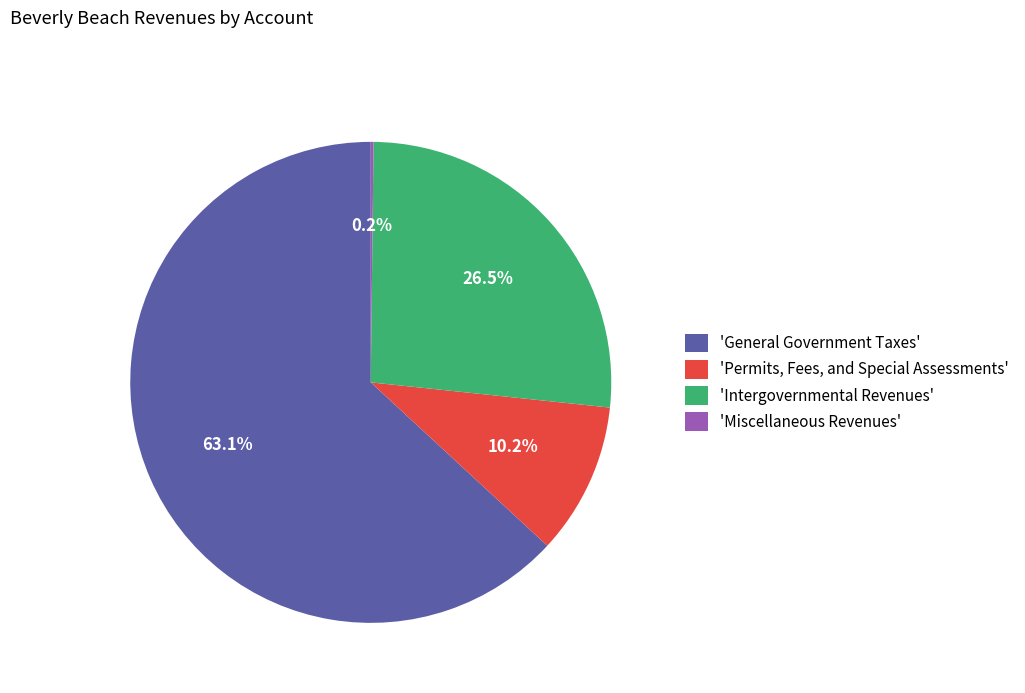

What is the largest slice in the pie chart?

'General Government Taxes'